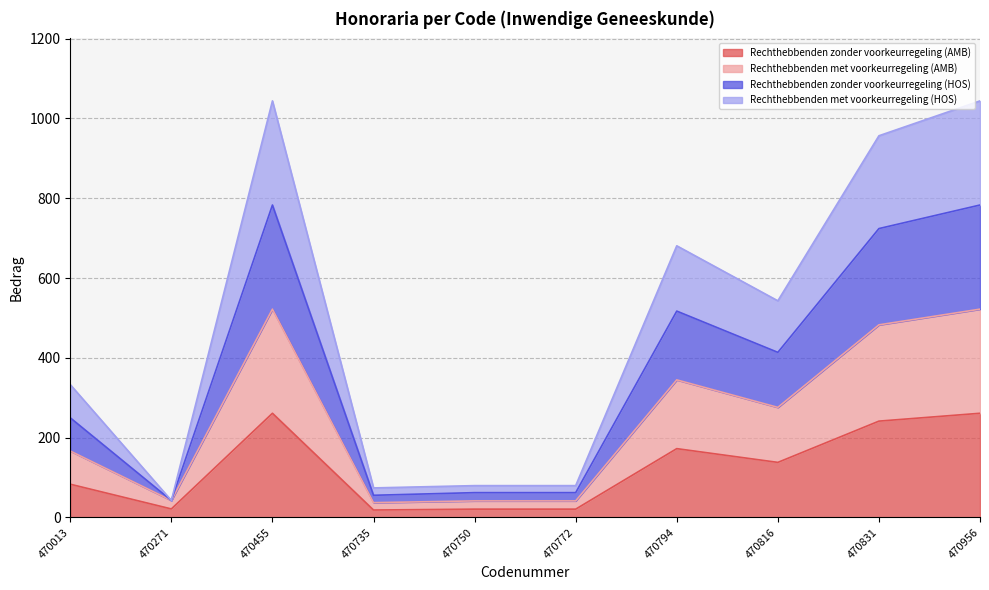

Is it true that Rechthebbenden zonder voorkeurregeling (HOS) equals 378.2 at 470455?

False